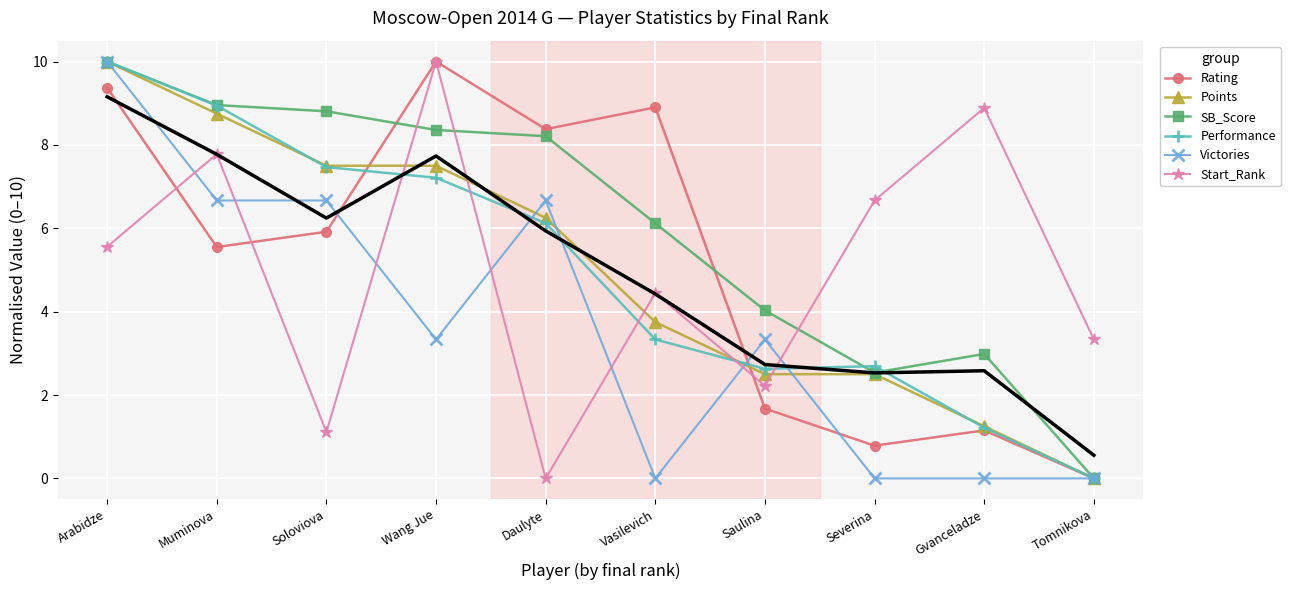

What is the label of the 3rd point from the right?

Severina